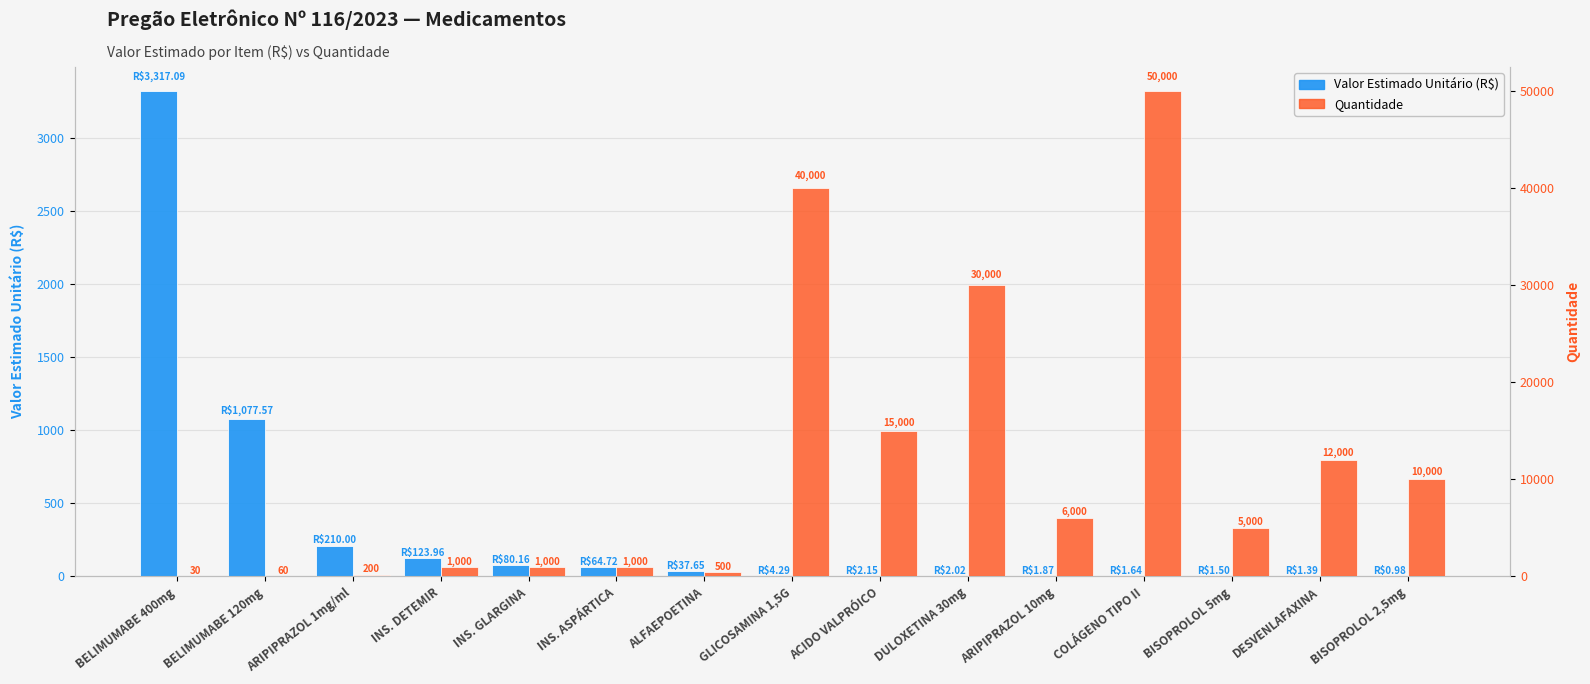

What is the minimum value for Valor Estimado Unitário (R$)?

1.0